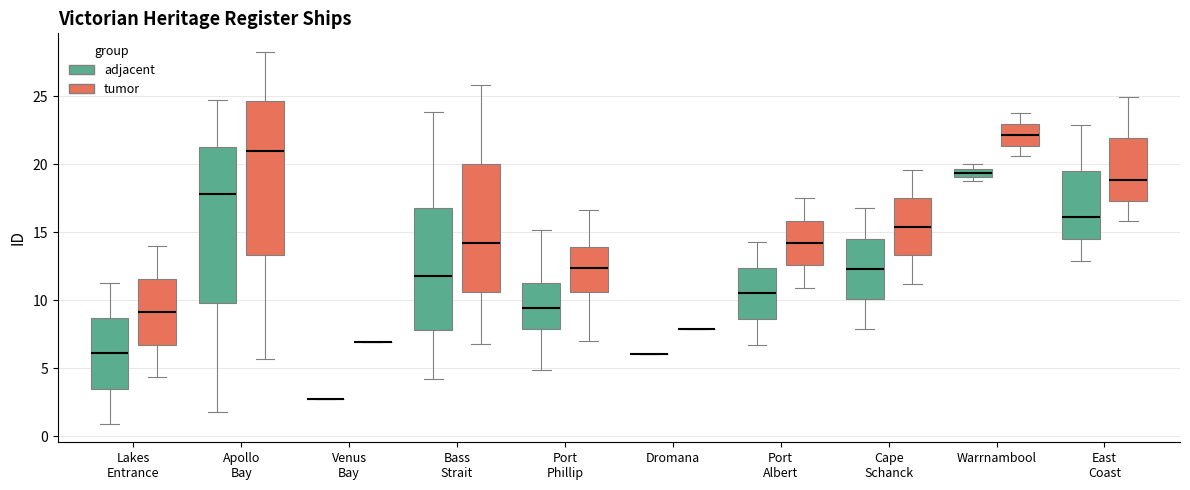

Where is the upper edge of the box for Lakes Entrance (adjacent) on the y-axis? The values are not printed on the chart, so give them approximately, as read against the axis.

8.5